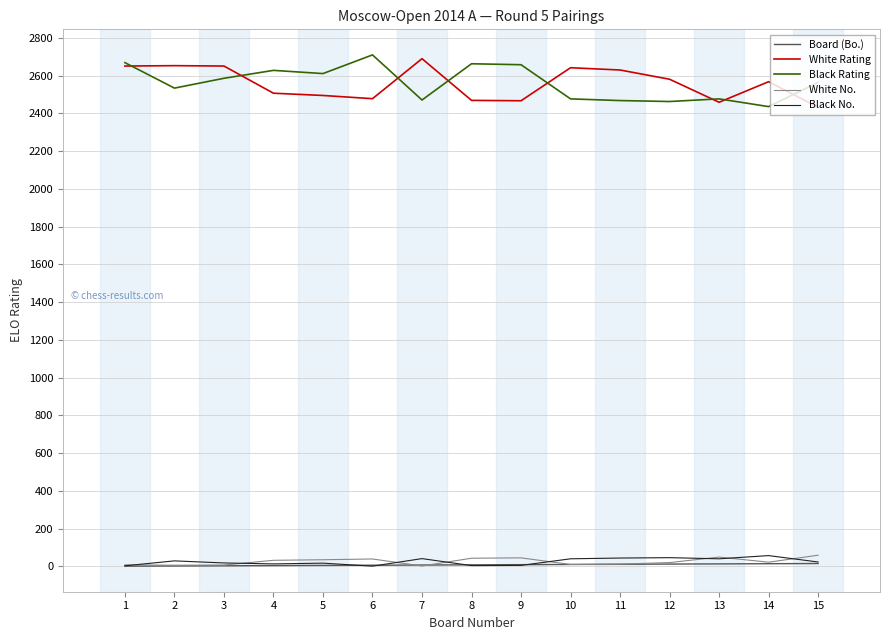

True or false: Board (Bo.) and White Rating cross at least once.

False